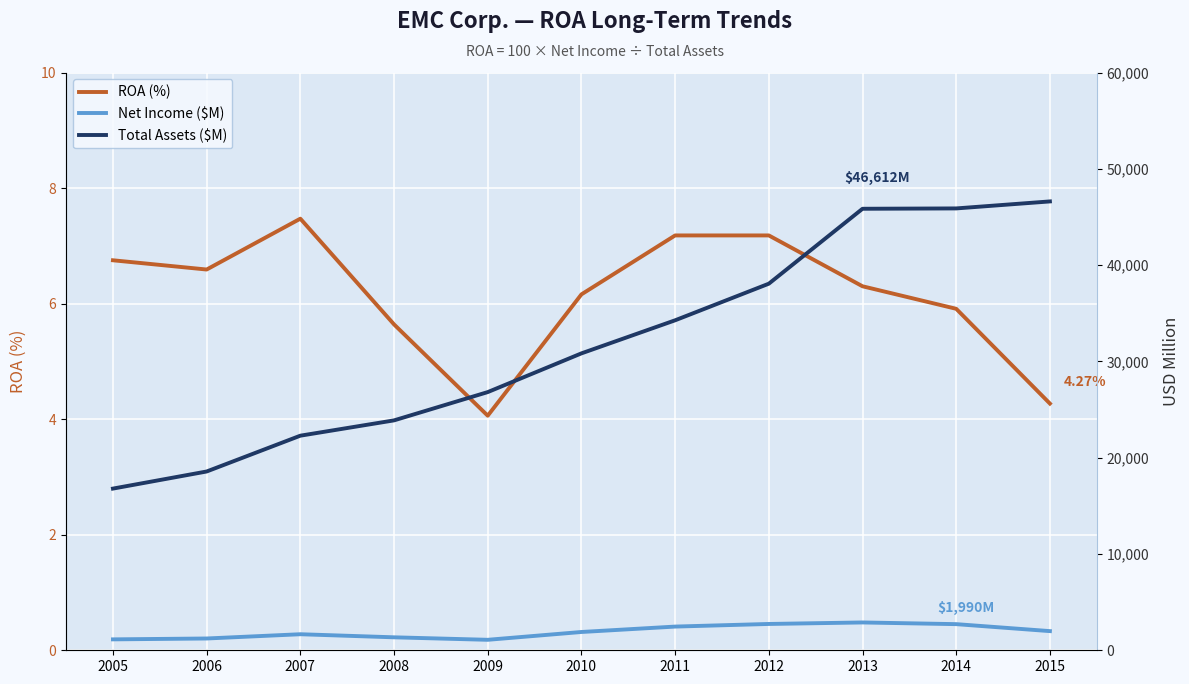

At how many categories does at least one series exceed 12342?

11